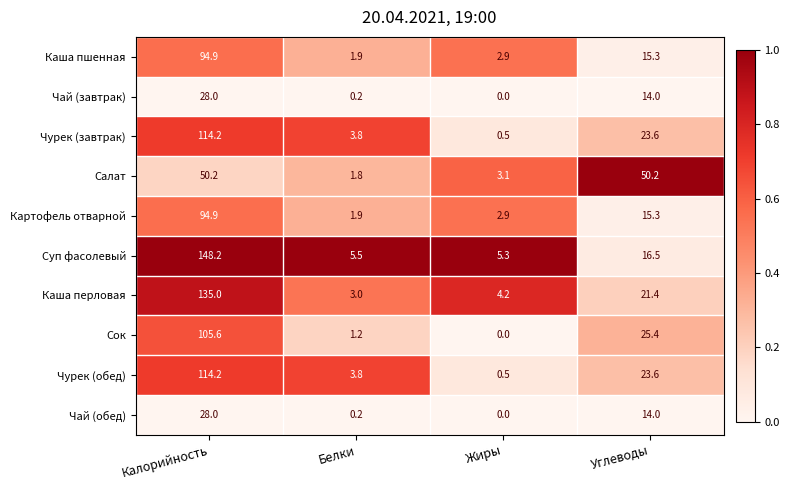

True or false: Чай (завтрак) has a value of 14.0 at Углеводы.

True